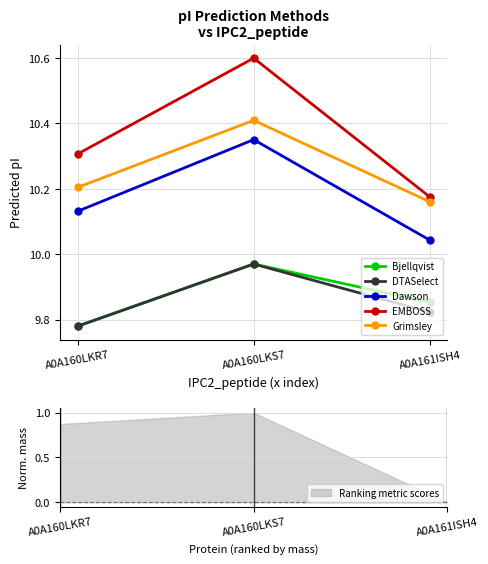

What is the greatest value displayed?

10.6